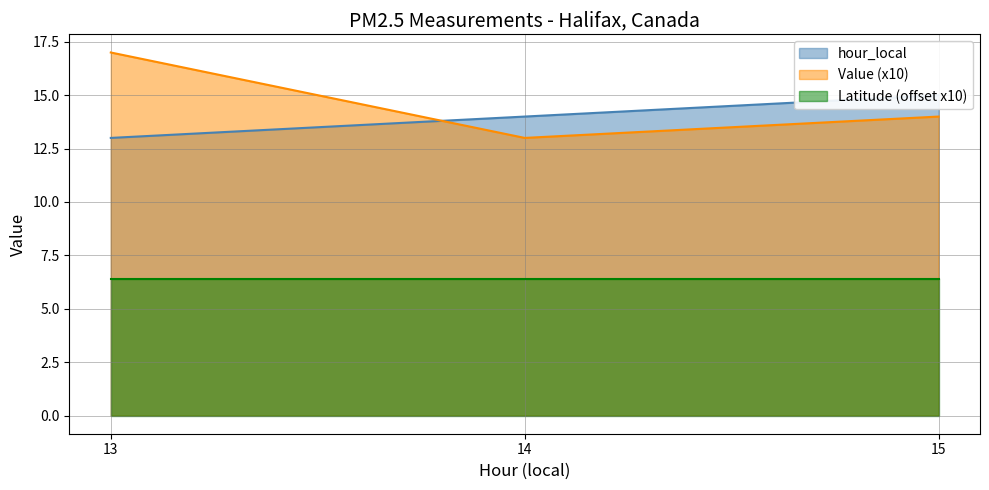

Is it true that hour_local equals 13 at 13?

True